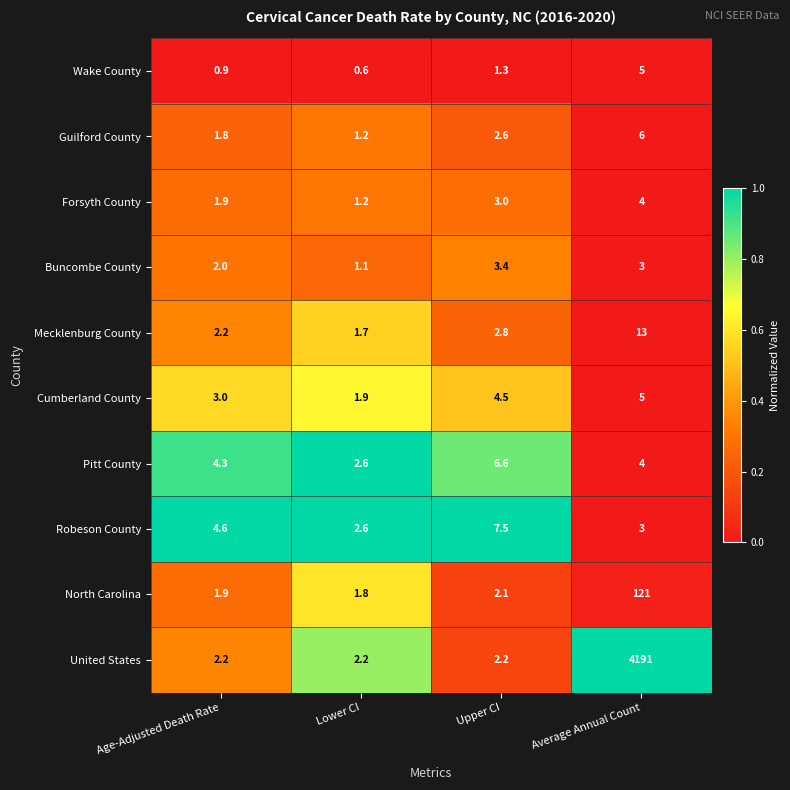

What is the sum of the Pitt County values at Average Annual Count and Upper CI?

10.6